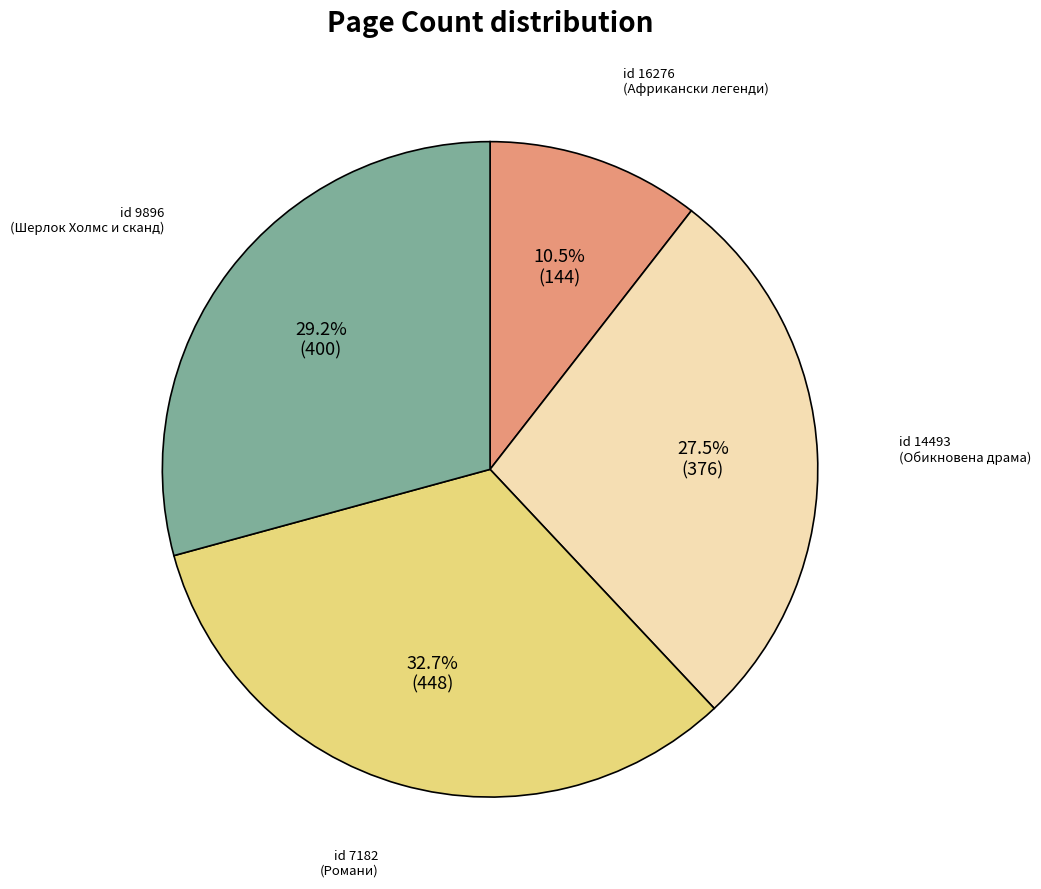

Is there a majority slice in this chart?

No